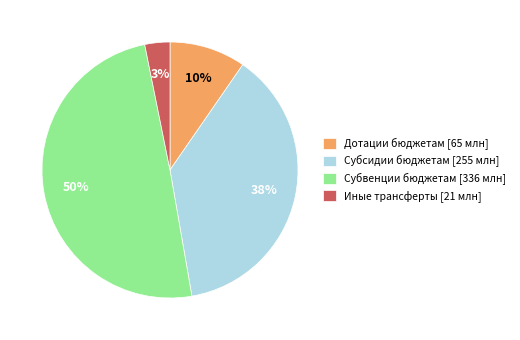

Rank the categories by value from lowest to highest.

Иные трансферты [21 млн], Дотации бюджетам [65 млн], Субсидии бюджетам [255 млн], Субвенции бюджетам [336 млн]